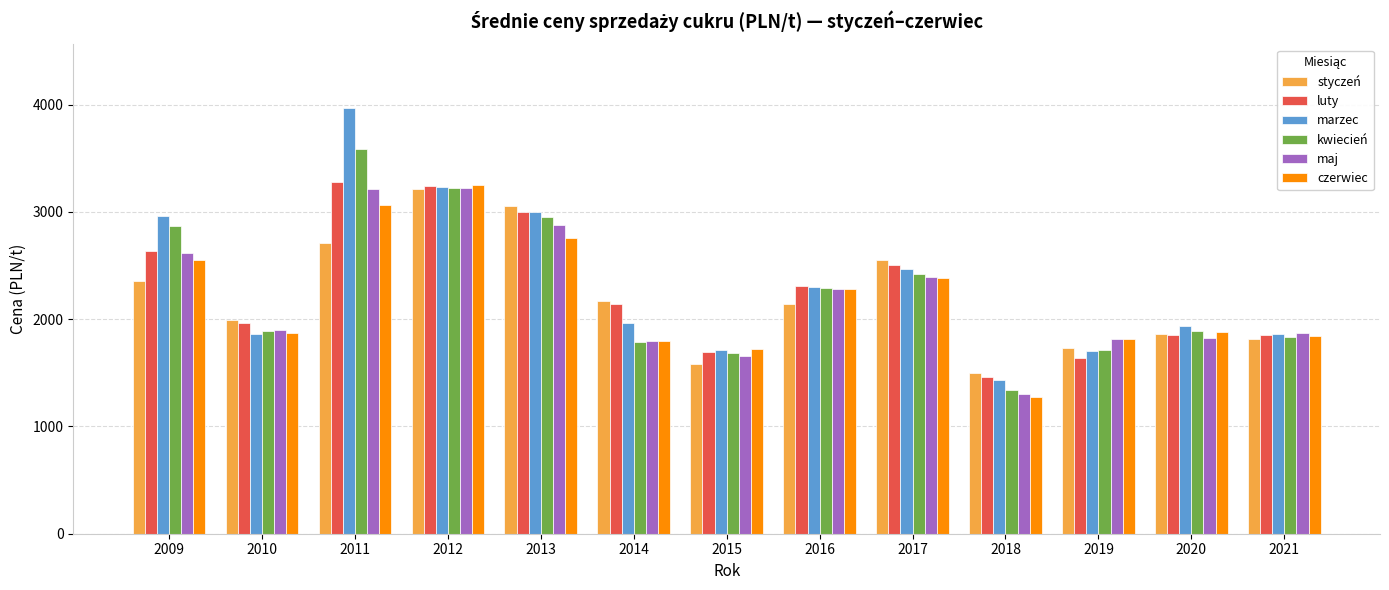

Is it true that marzec equals 5291.1 at 2009?

False